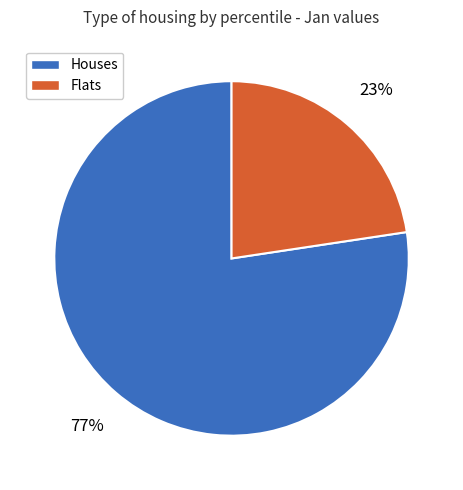

To the nearest percent, what is the average slice percentage?

50%